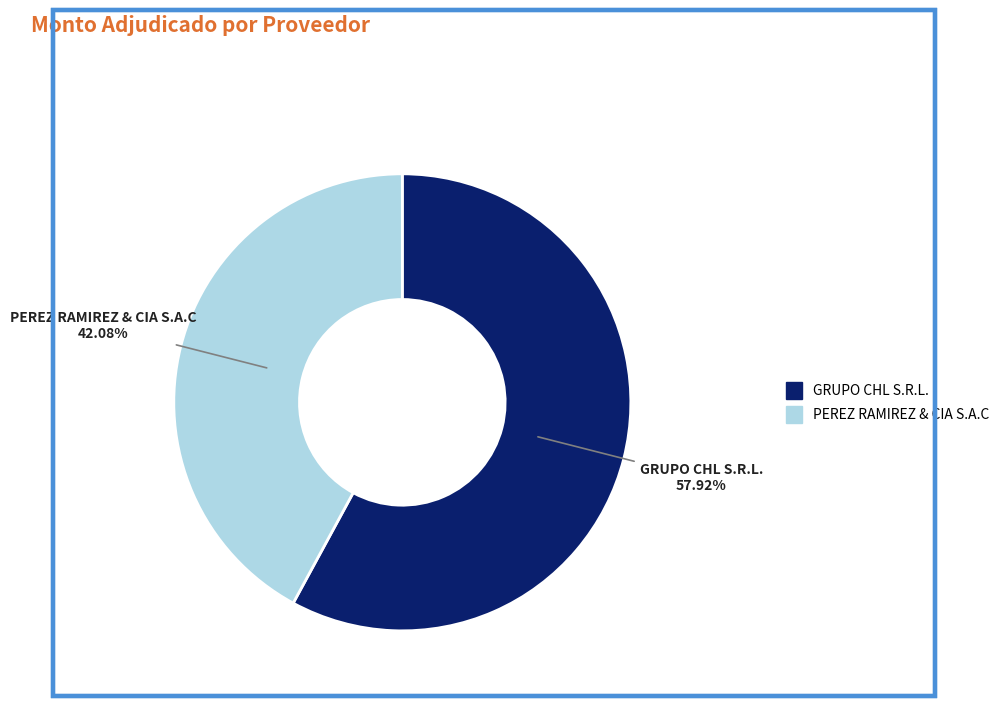

What is the ratio of the value at GRUPO CHL S.R.L. to the value at PEREZ RAMIREZ & CIA S.A.C?

1.4